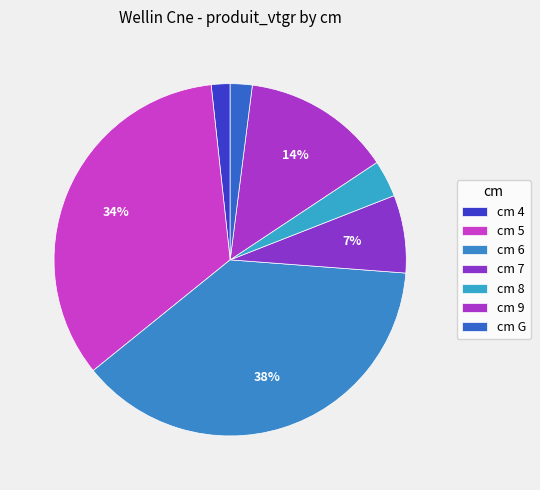

How many segments does this pie chart have?

7